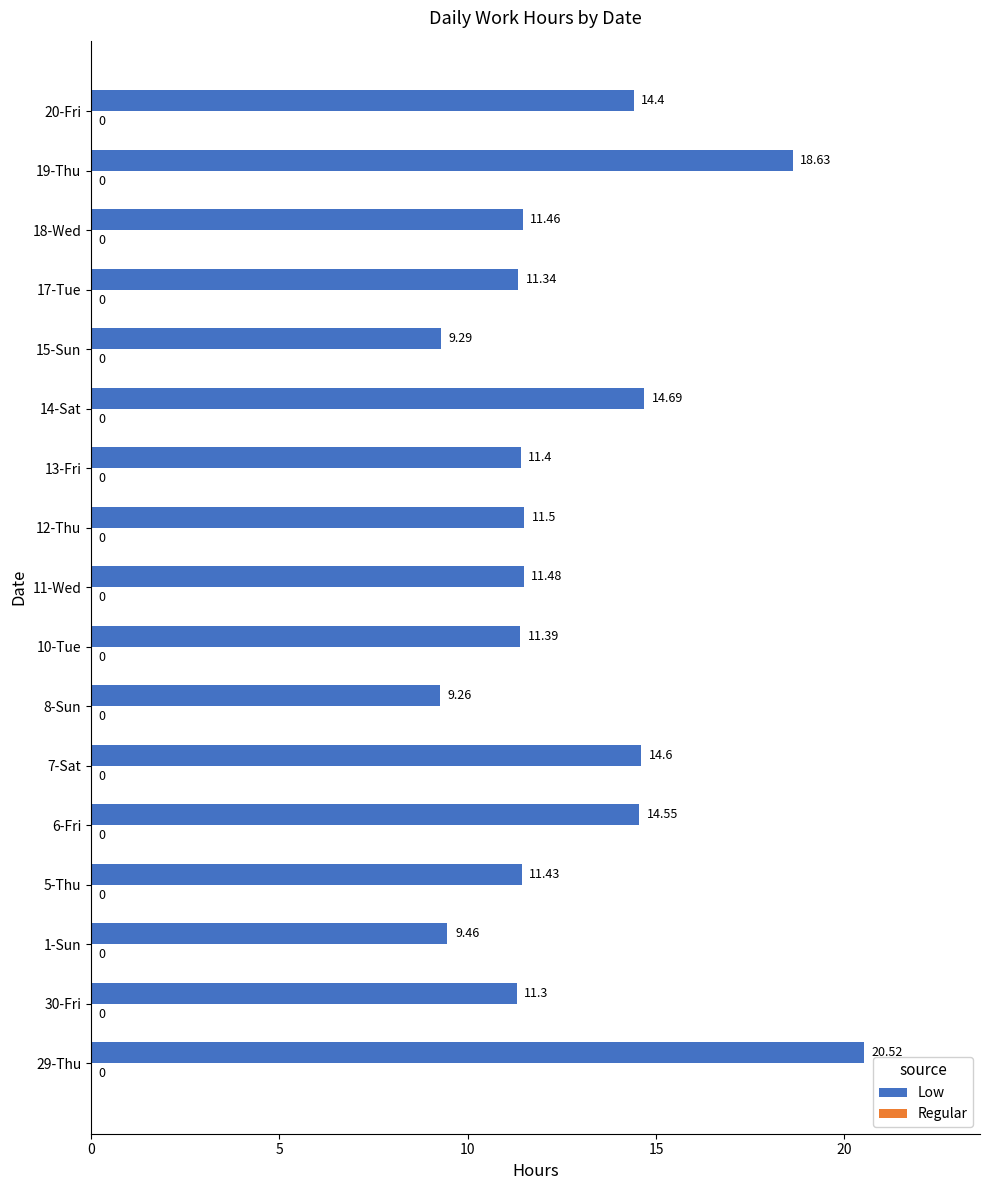

Rank the categories by value from highest to lowest.

29-Thu, 19-Thu, 14-Sat, 7-Sat, 6-Fri, 20-Fri, 12-Thu, 11-Wed, 18-Wed, 5-Thu, 13-Fri, 10-Tue, 17-Tue, 30-Fri, 1-Sun, 15-Sun, 8-Sun